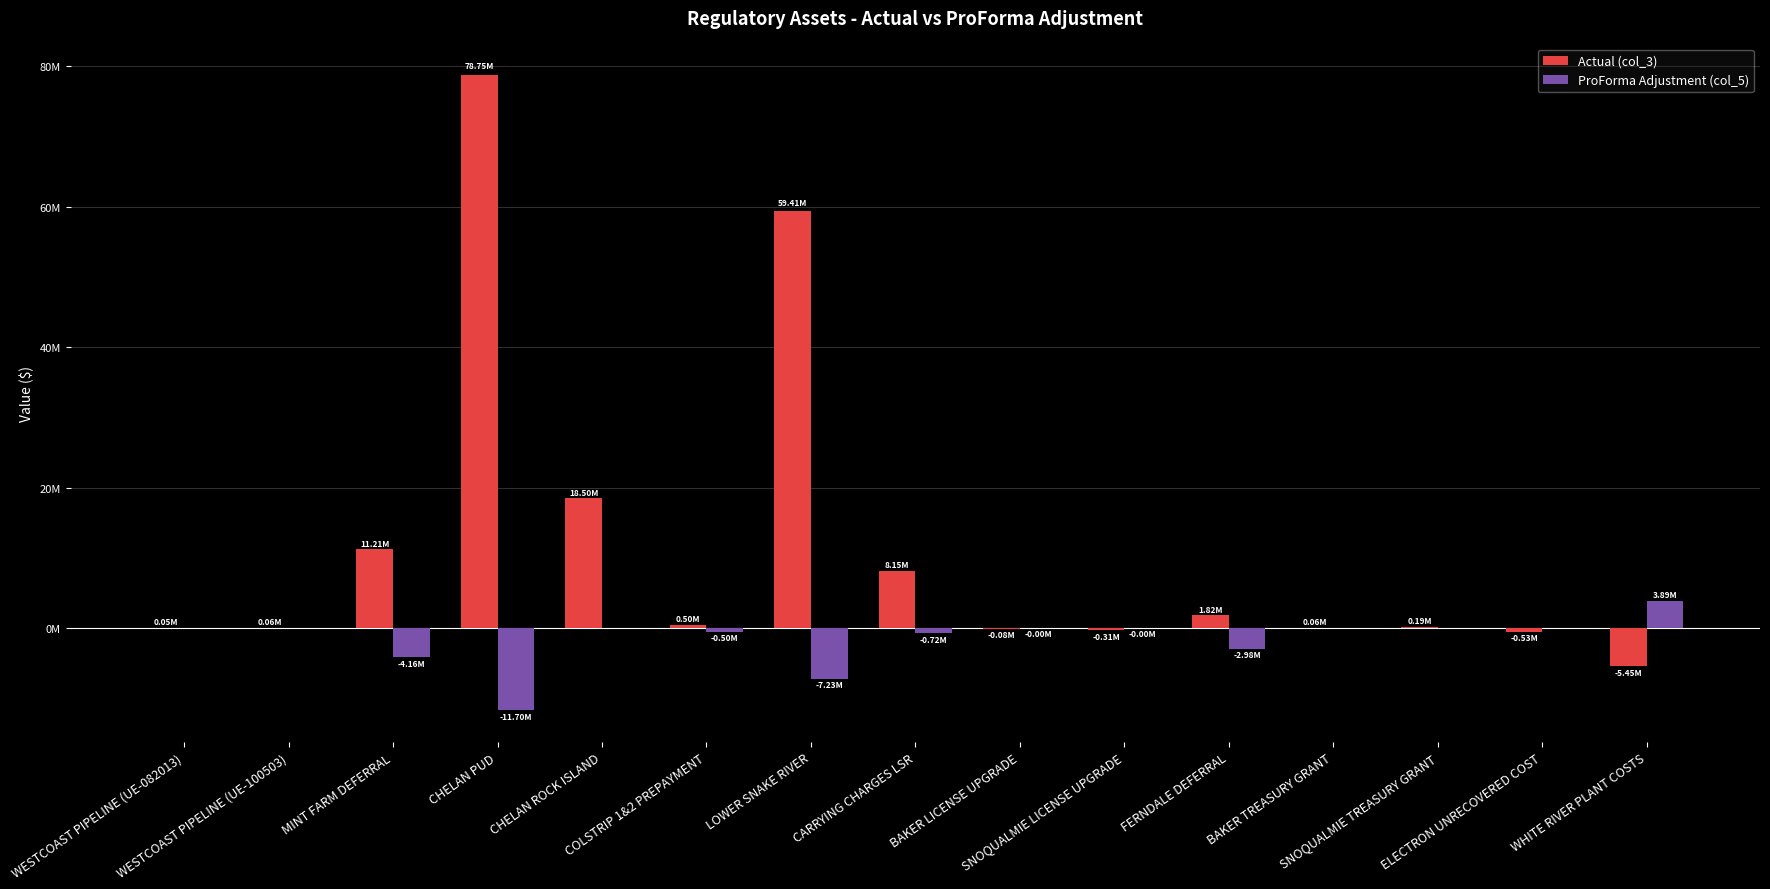

At how many categories does at least one series exceed 71070344?

1